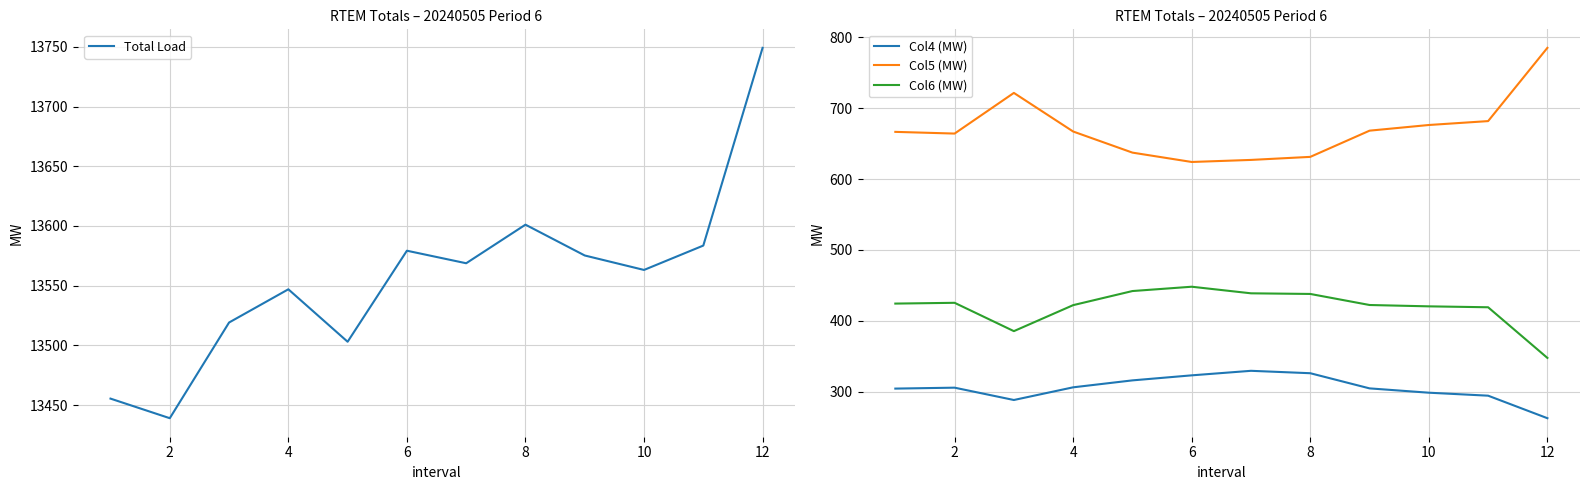

Does the chart have visible grid lines?

Yes